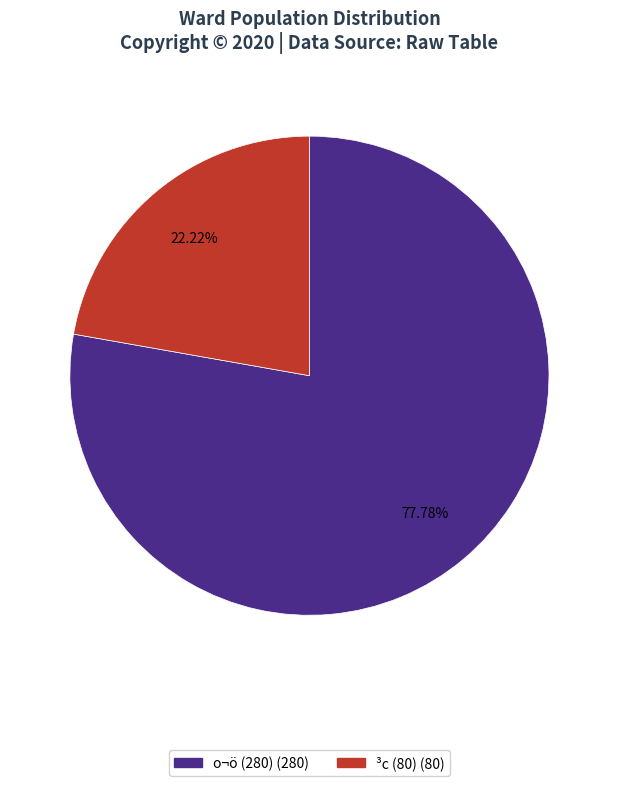

What is the smallest slice in the pie chart?

³c